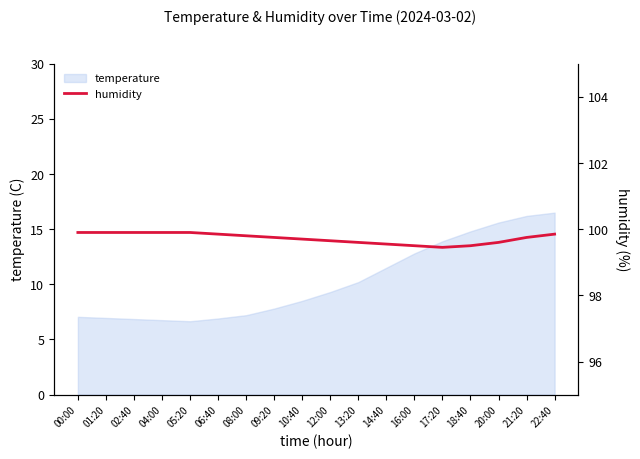

What is the minimum value shown in the chart?

99.5